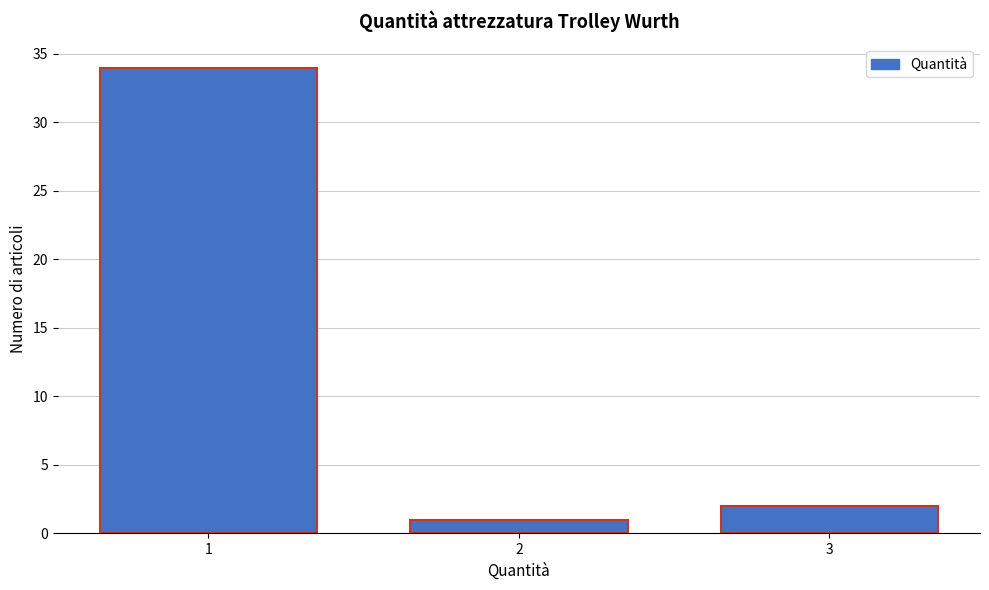

Reading left to right, transcribe all the data shown in this chart.

34	1	2